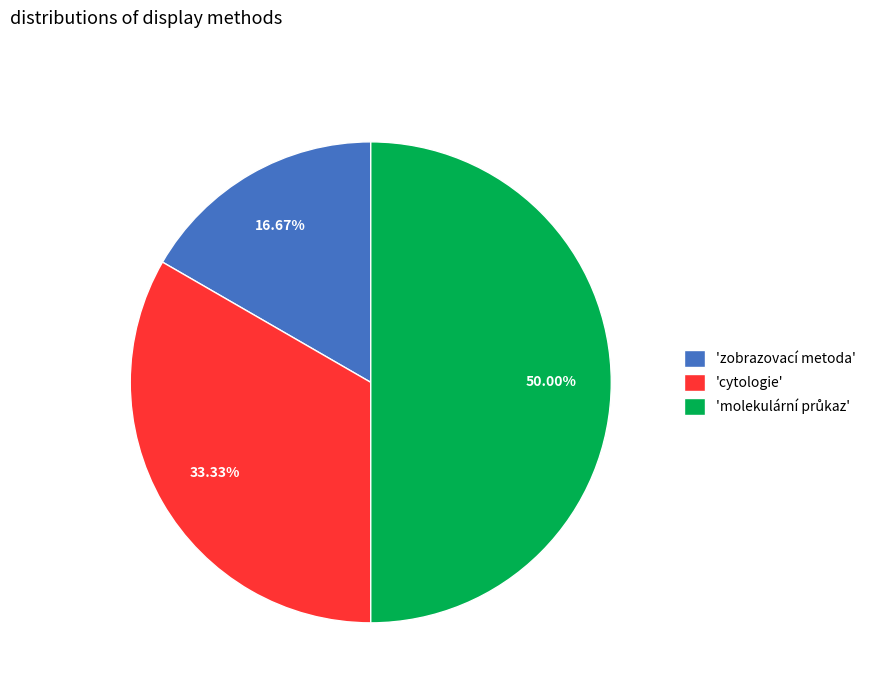

Between 'zobrazovací metoda' and 'cytologie', which is larger?

'cytologie'